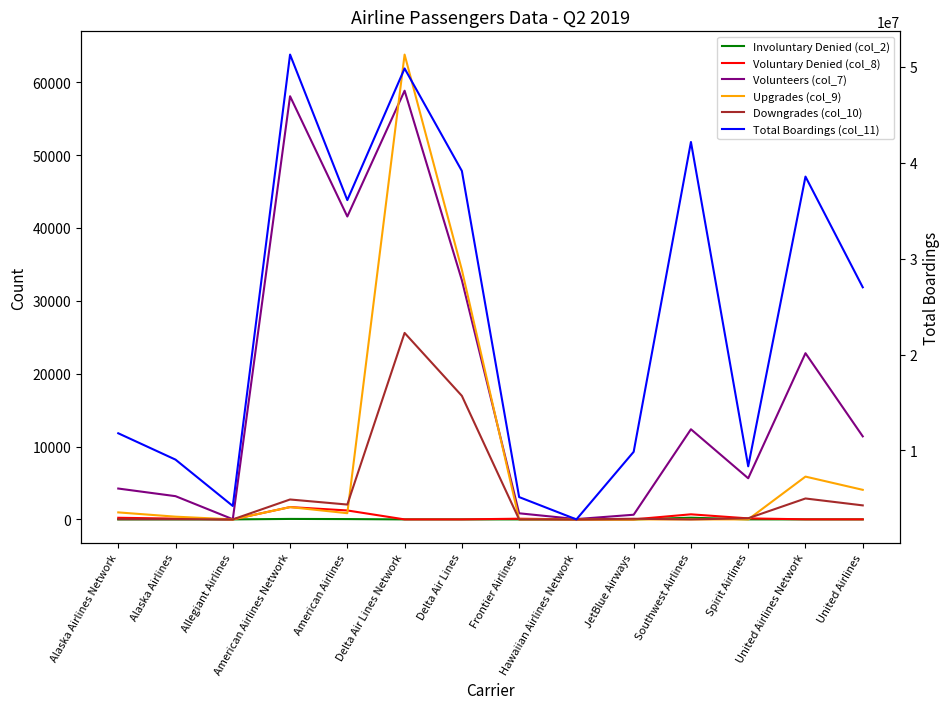

What is the difference between the maximum and minimum values in the Upgrades (col_9) series?

63782